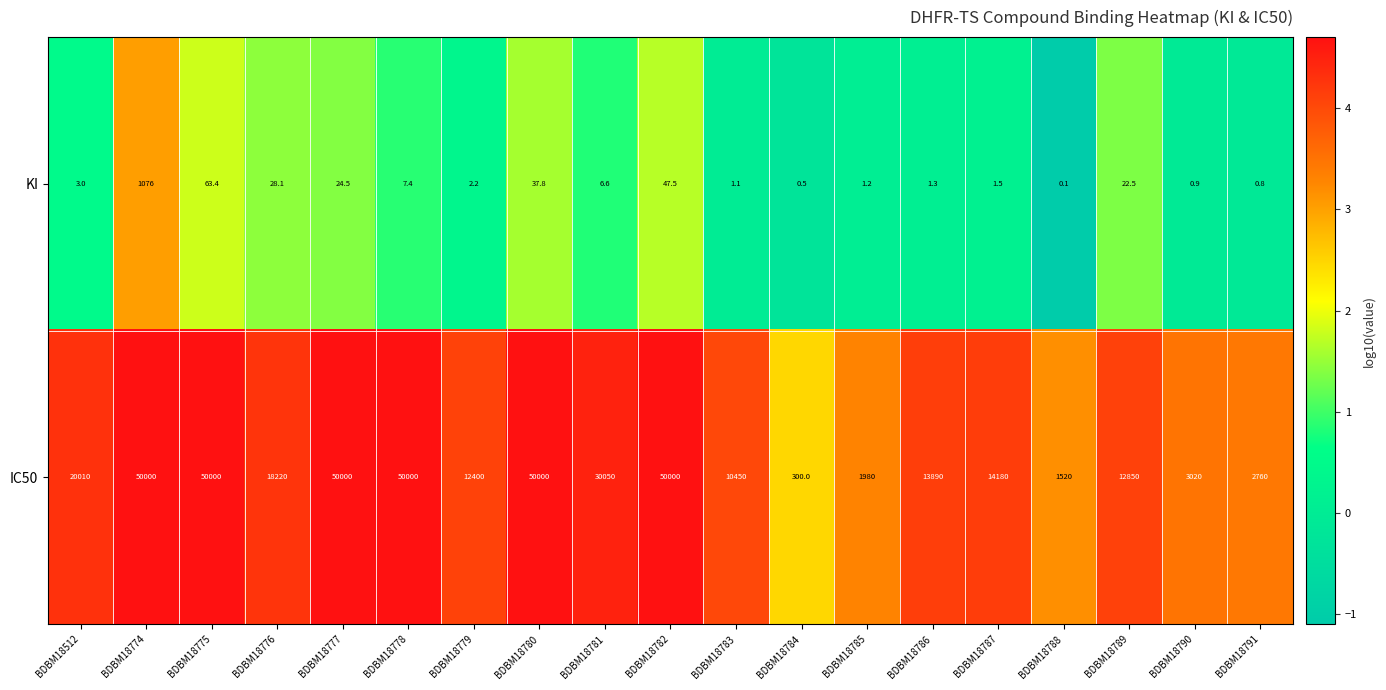

What is the lowest value of the IC50 series?

300.0